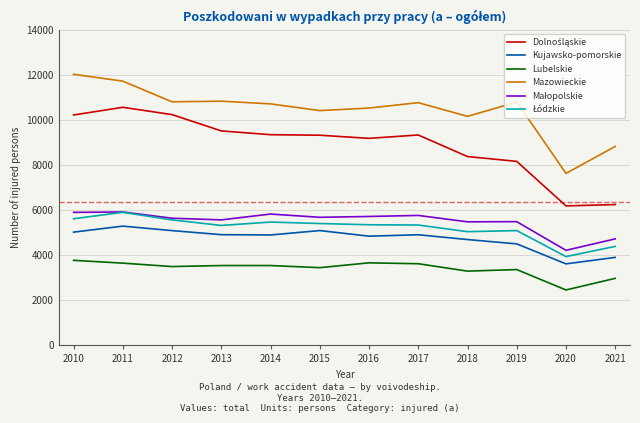

How many distinct data groups are displayed?

6